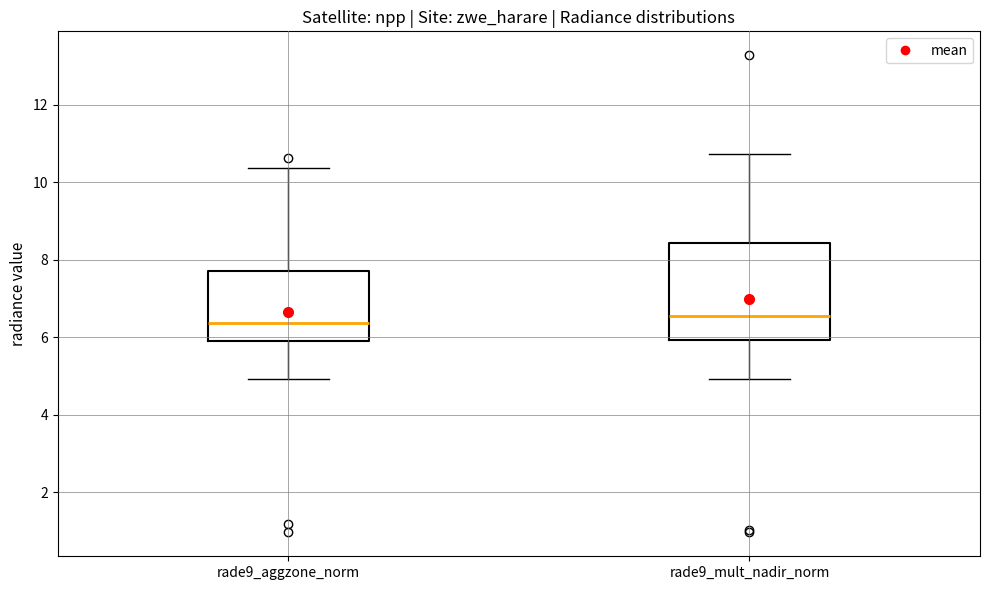

Reading left to right, transcribe this box plot: for each box, give where its median line is, the range the box spans, and where its two whiskers end, as read against the y-axis. The values are not printed on the chart, so give them approximately, as read against the axis.

rade9_aggzone_norm: median 6.4, box 5.8 to 7.8, whiskers 5.0 to 10.4
rade9_mult_nadir_norm: median 6.6, box 6.0 to 8.4, whiskers 5.0 to 10.8